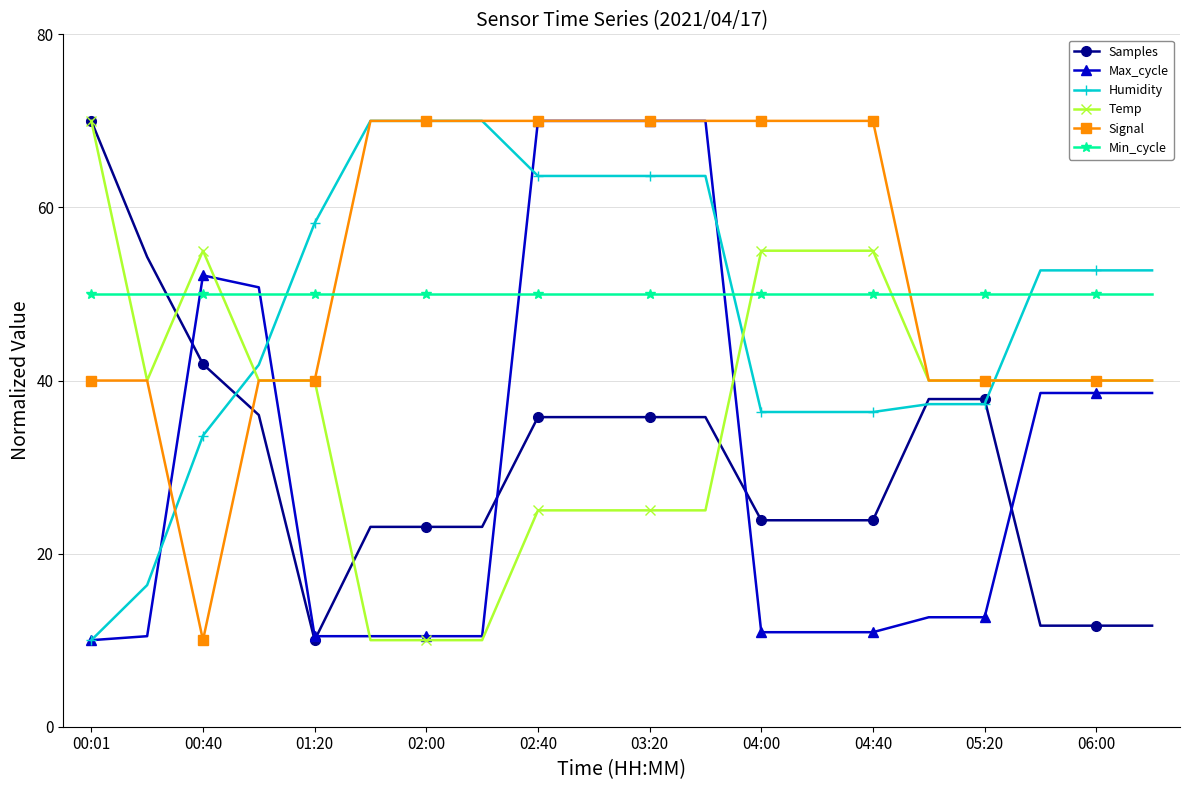

Which series has the largest total across all categories?

Signal